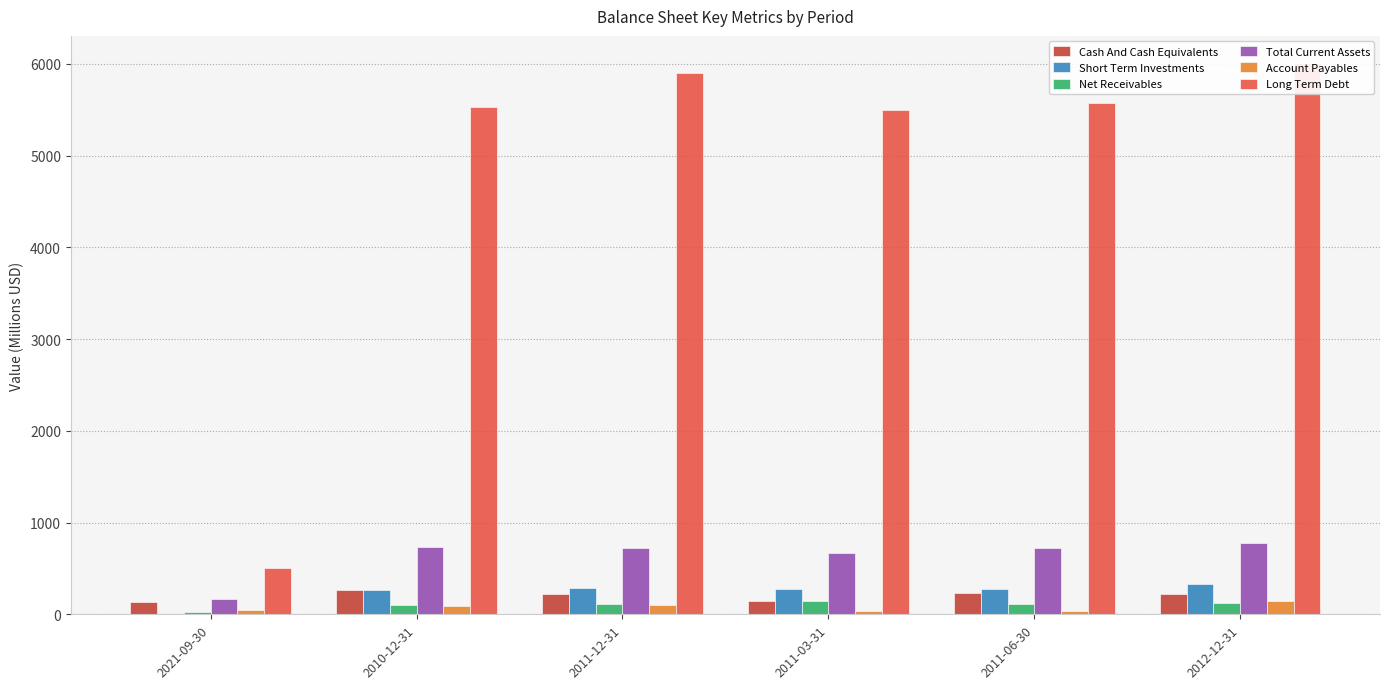

How many bars are there in each group?

6